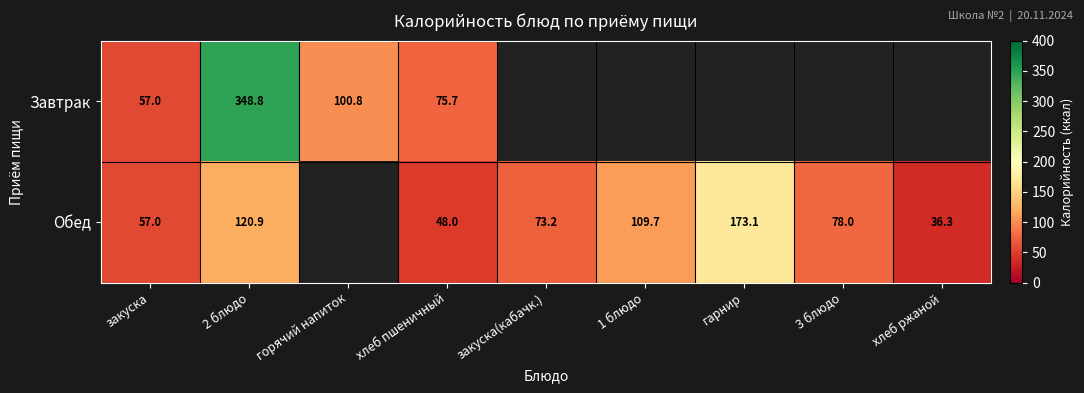

At 2 блюдо, list the series in order from smallest to largest.

Обед, Завтрак